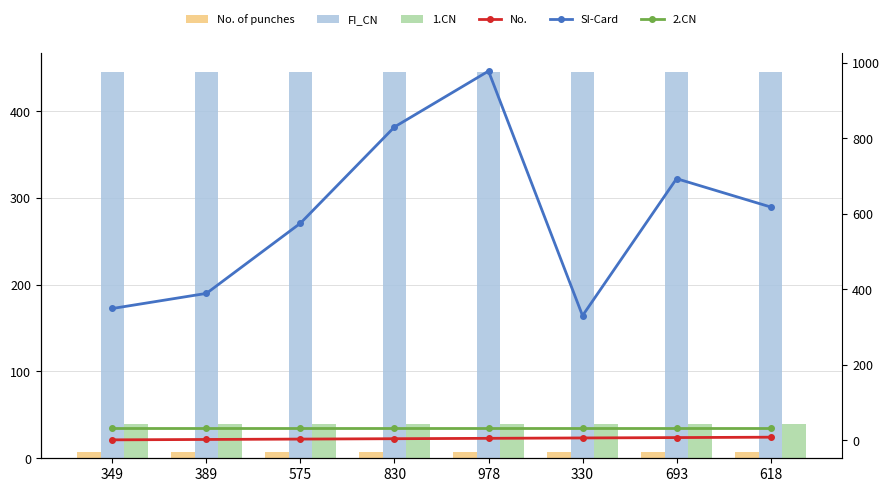

What is the difference between the No. values at 349 and 389?

1